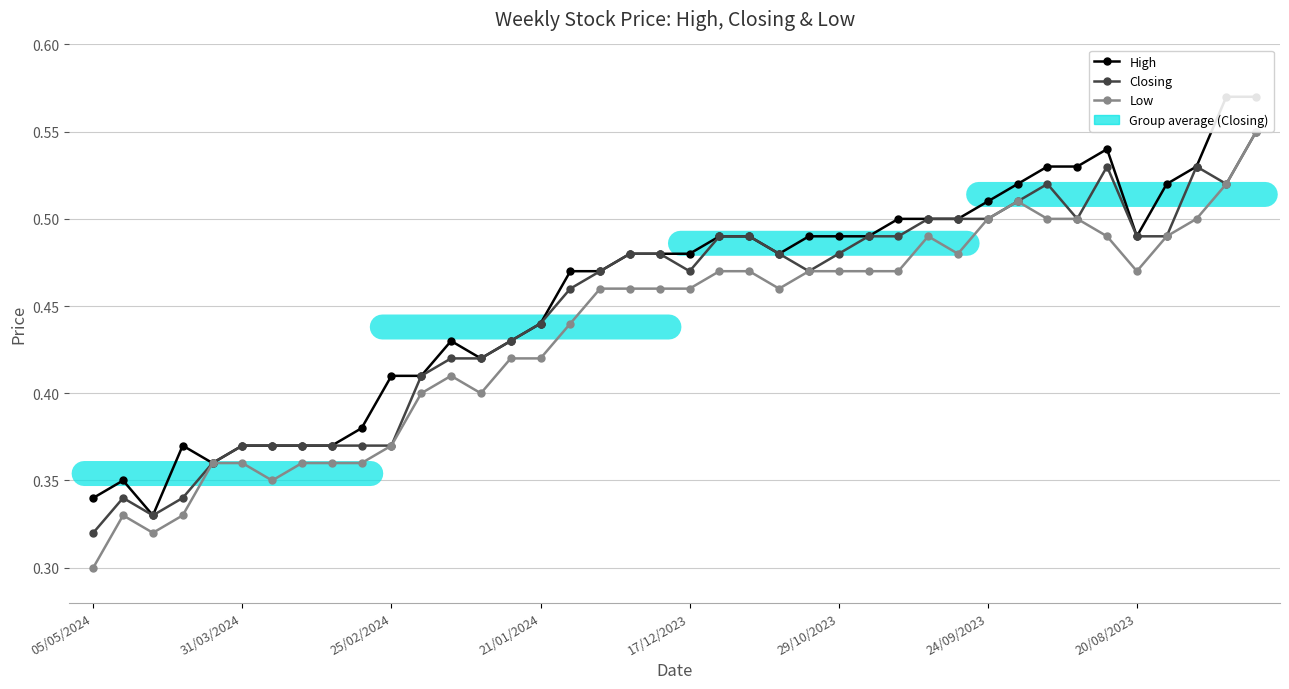

True or false: Low and Closing intersect in this chart.

False